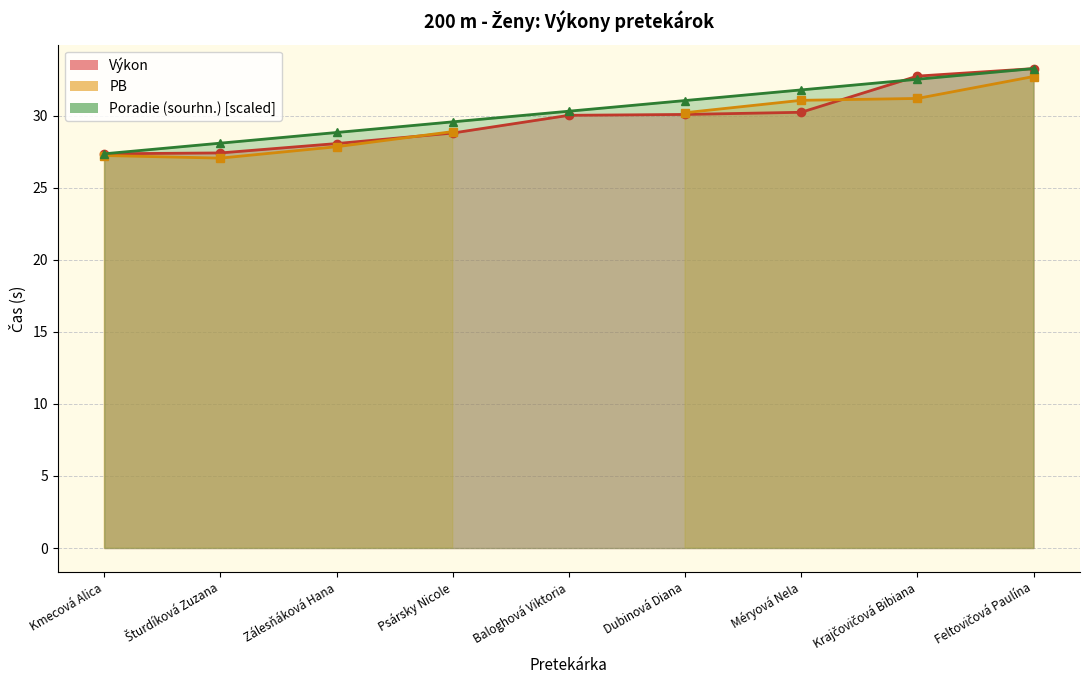

What is the greatest value displayed?

33.3